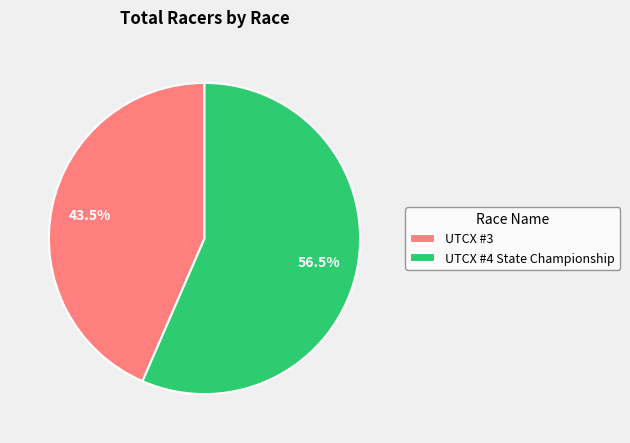

Is UTCX #3 the majority of the pie?

No